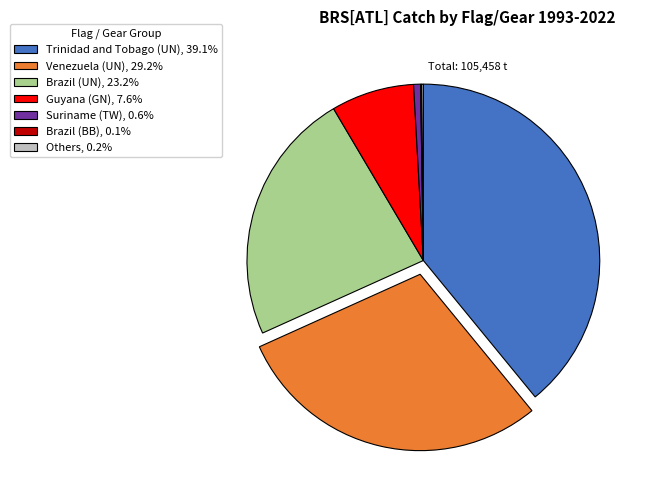

Does any single category account for the majority?

No